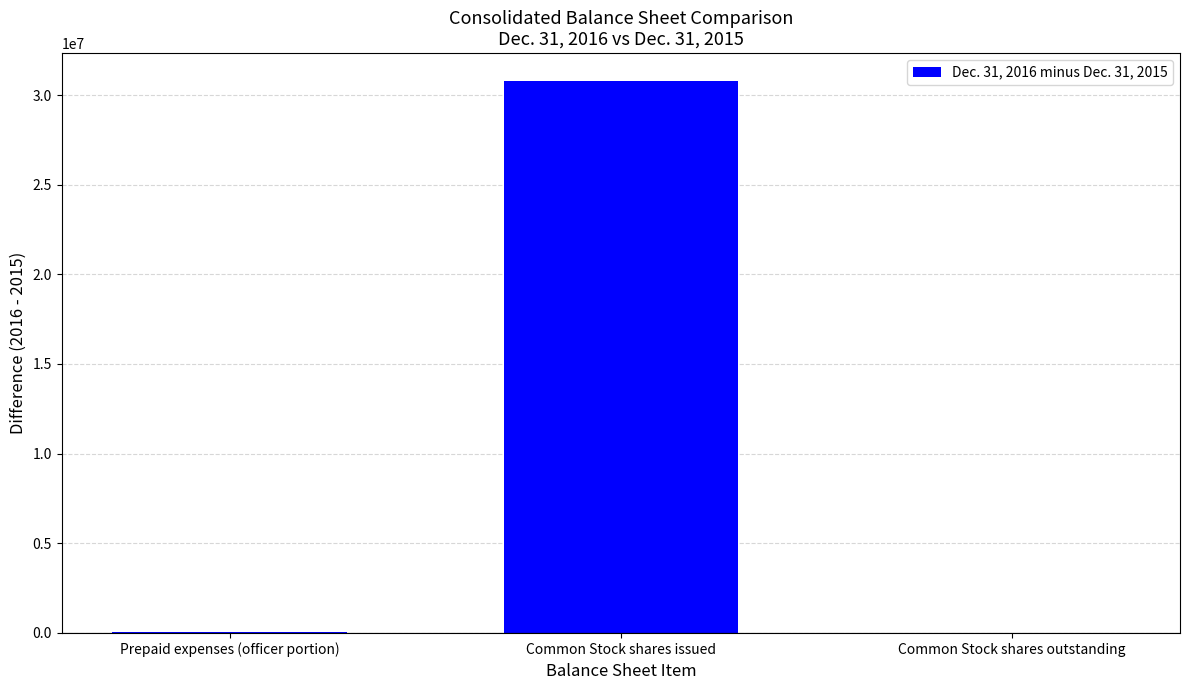

The chart shows a value of 30795807 at Common Stock shares issued. True or false?

True